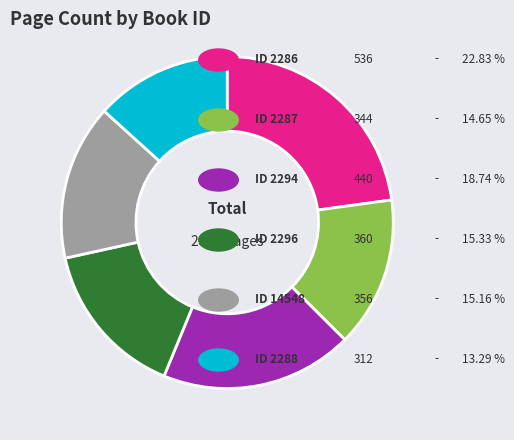

Is there any slice that represents more than half of the pie?

No